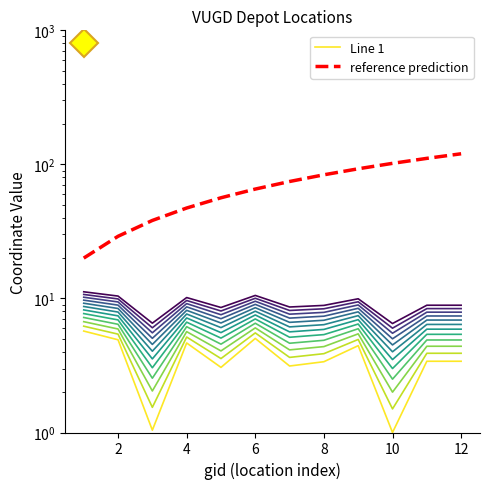

Which series has the largest total across all categories?

reference prediction